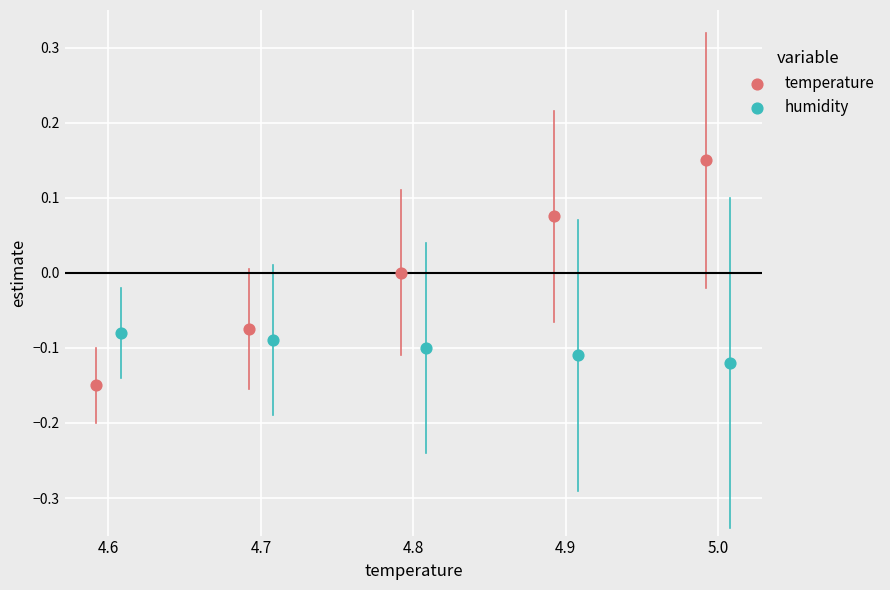

Which series contains the highest Y value?

temperature